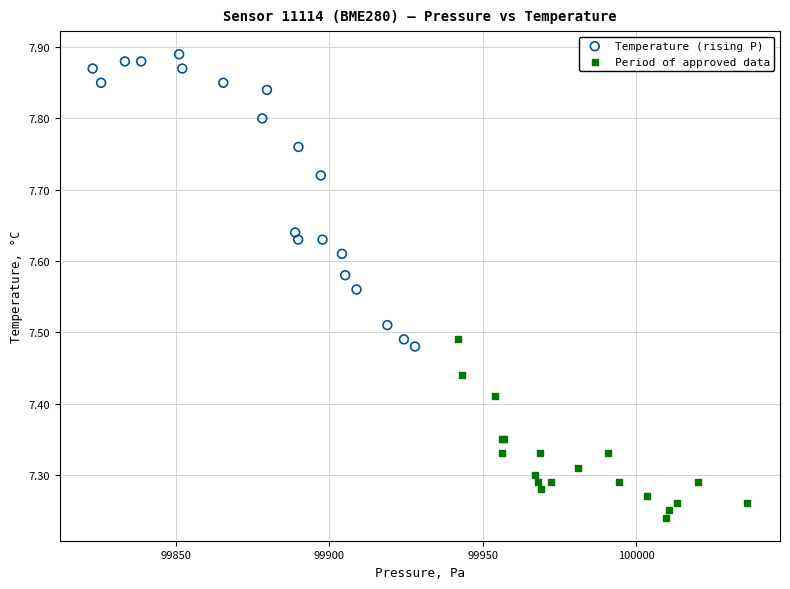

Which series contains the lowest Y value?

Period of approved data